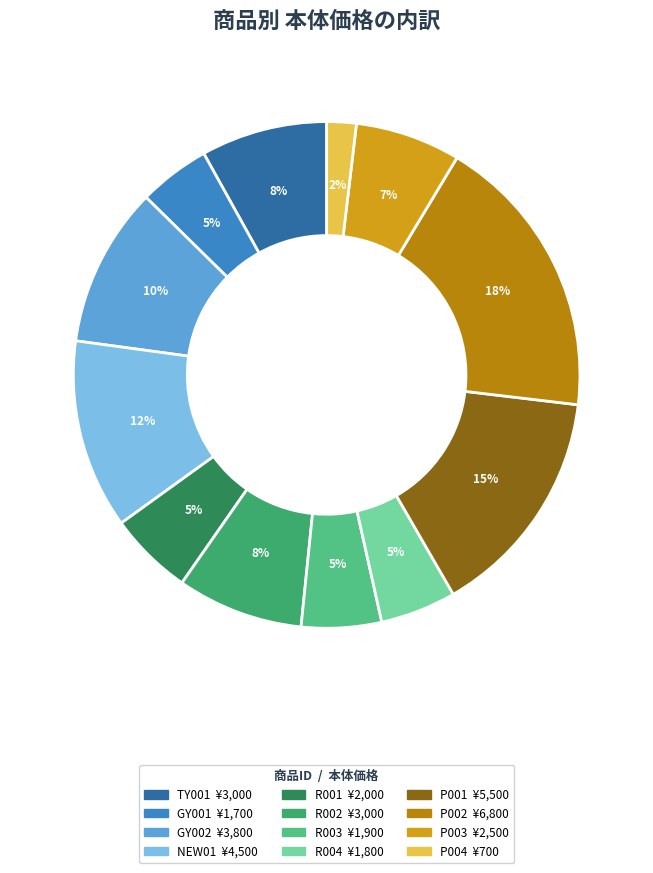

Does GY001 represent more than half of the total?

No